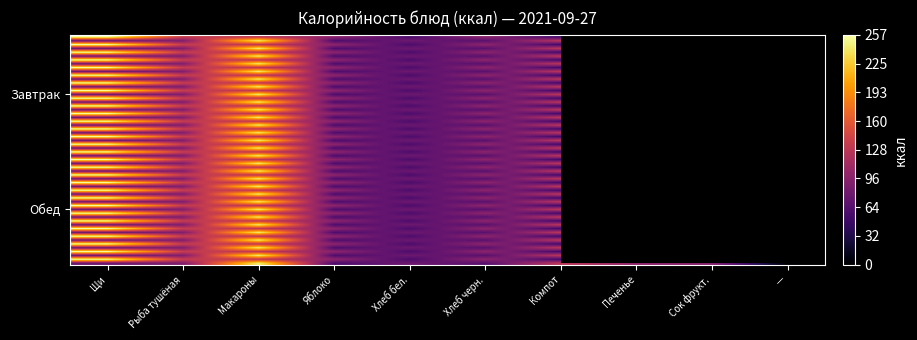

What is the sum of the values at Макароны and Печенье?

342.9